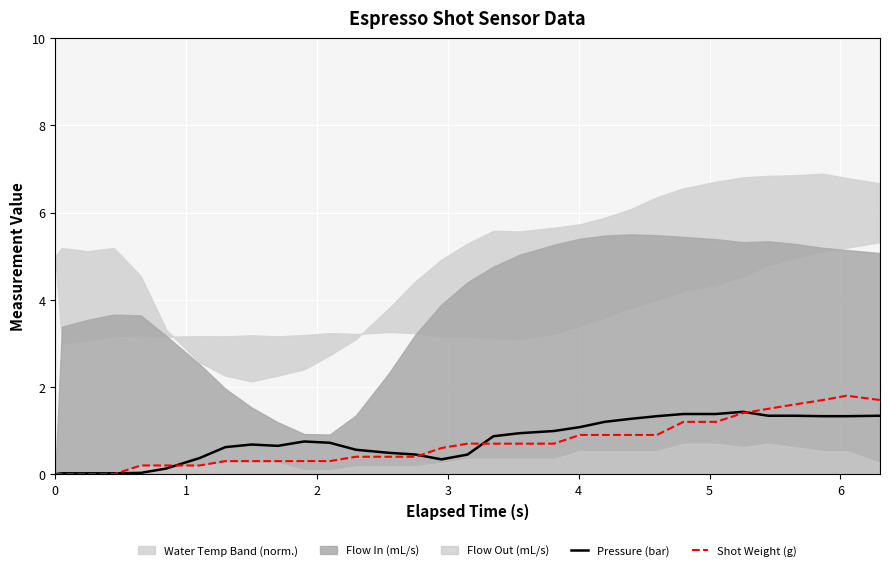

Rank the series at 24 from highest to lowest value.

Pressure (bar), Shot Weight (g)